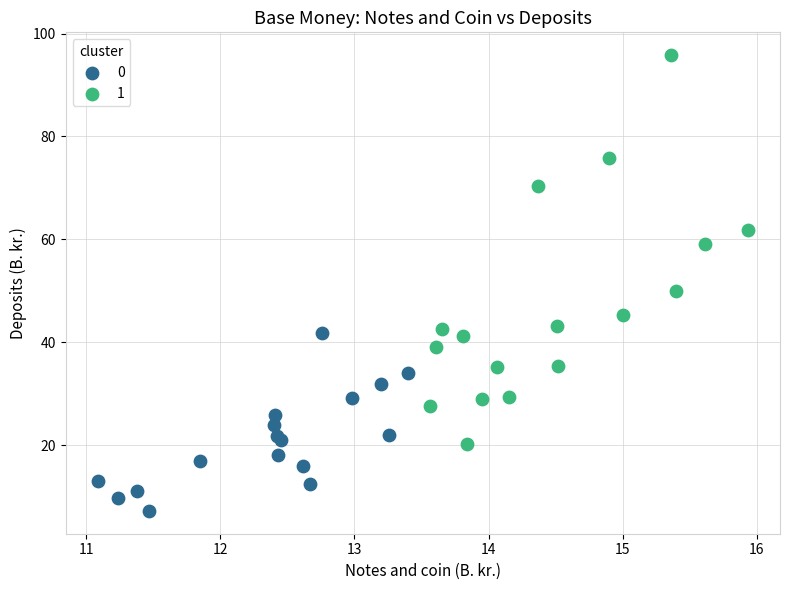

What are all the series names shown in the legend?

0, 1